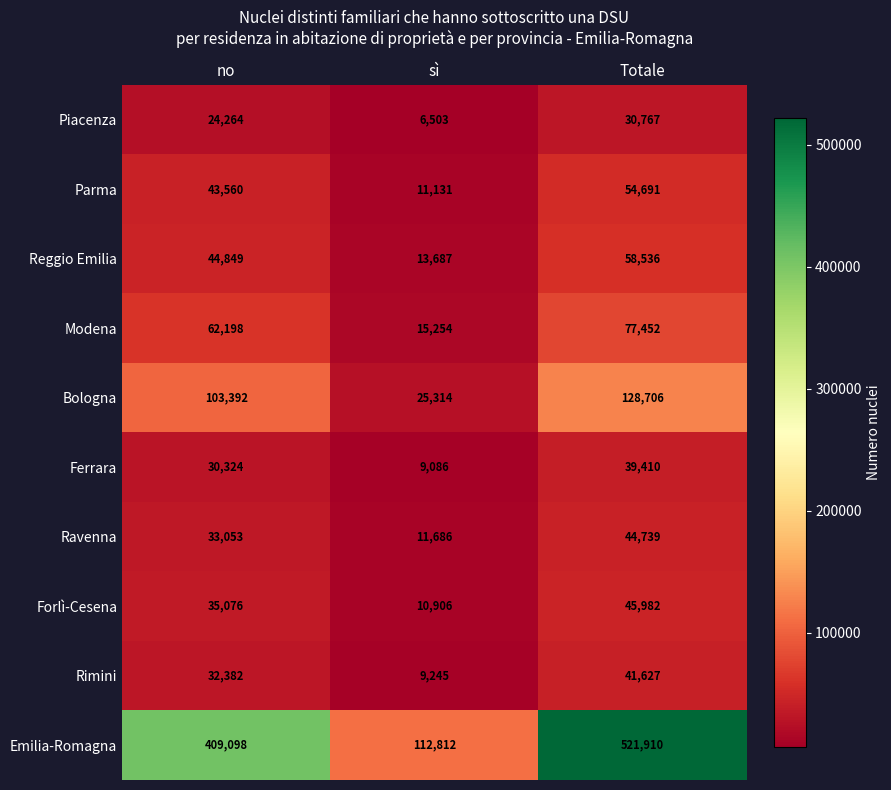

What is the difference between the maximum and minimum values in the Piacenza series?

24264